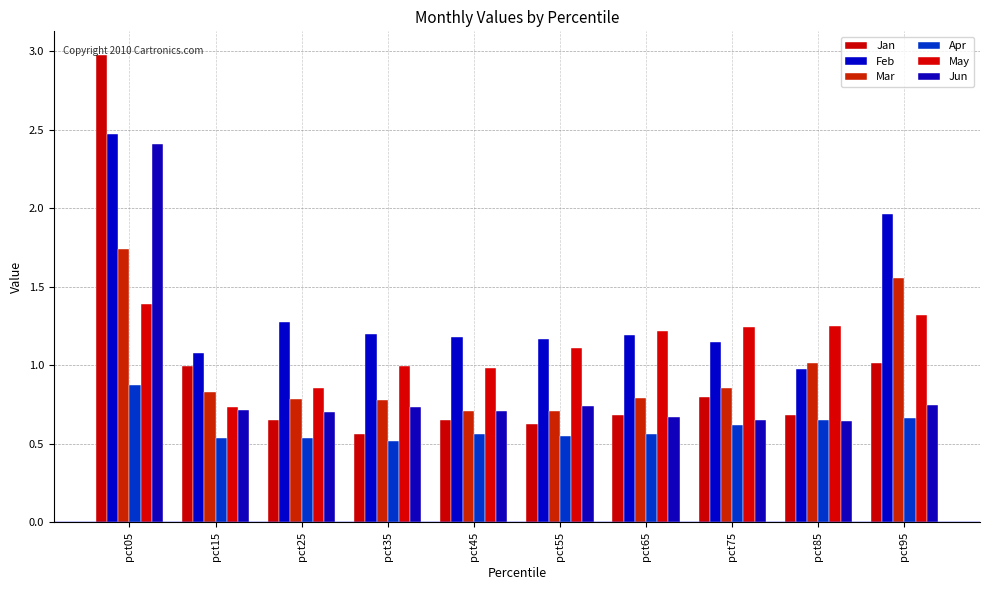

How many data points does each series have?

10